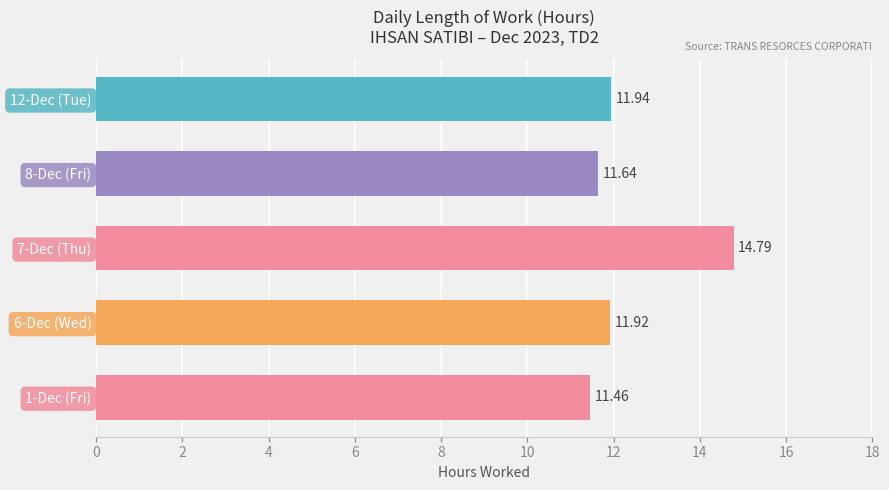

Rank the categories by value from lowest to highest.

1-Dec (Fri), 8-Dec (Fri), 6-Dec (Wed), 12-Dec (Tue), 7-Dec (Thu)